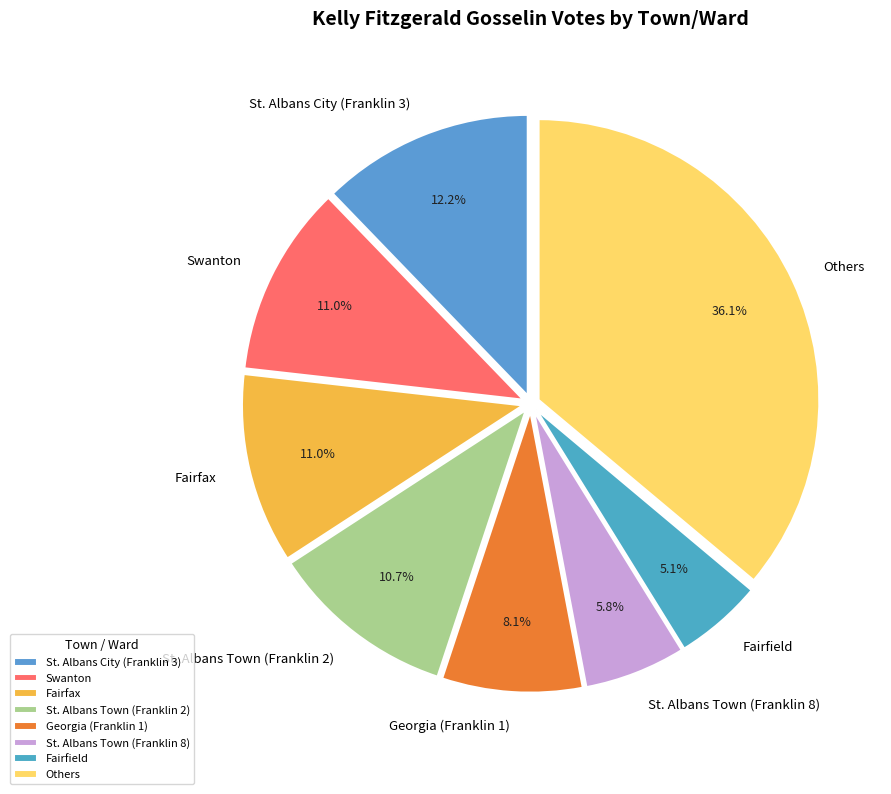

Approximately how many times larger is the value at Others compared to Swanton?

3.3